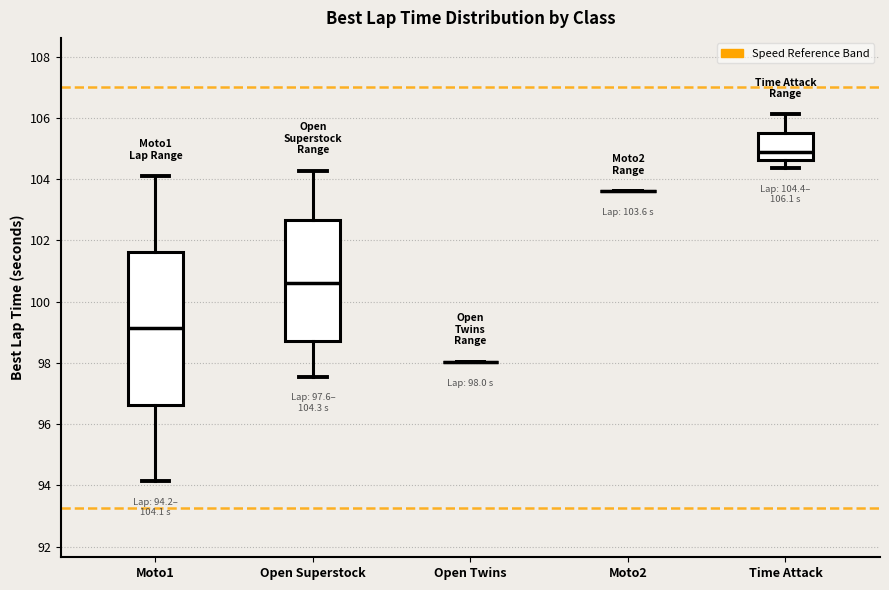

Which box is the tallest, from its lower edge to its upper edge?

Moto1